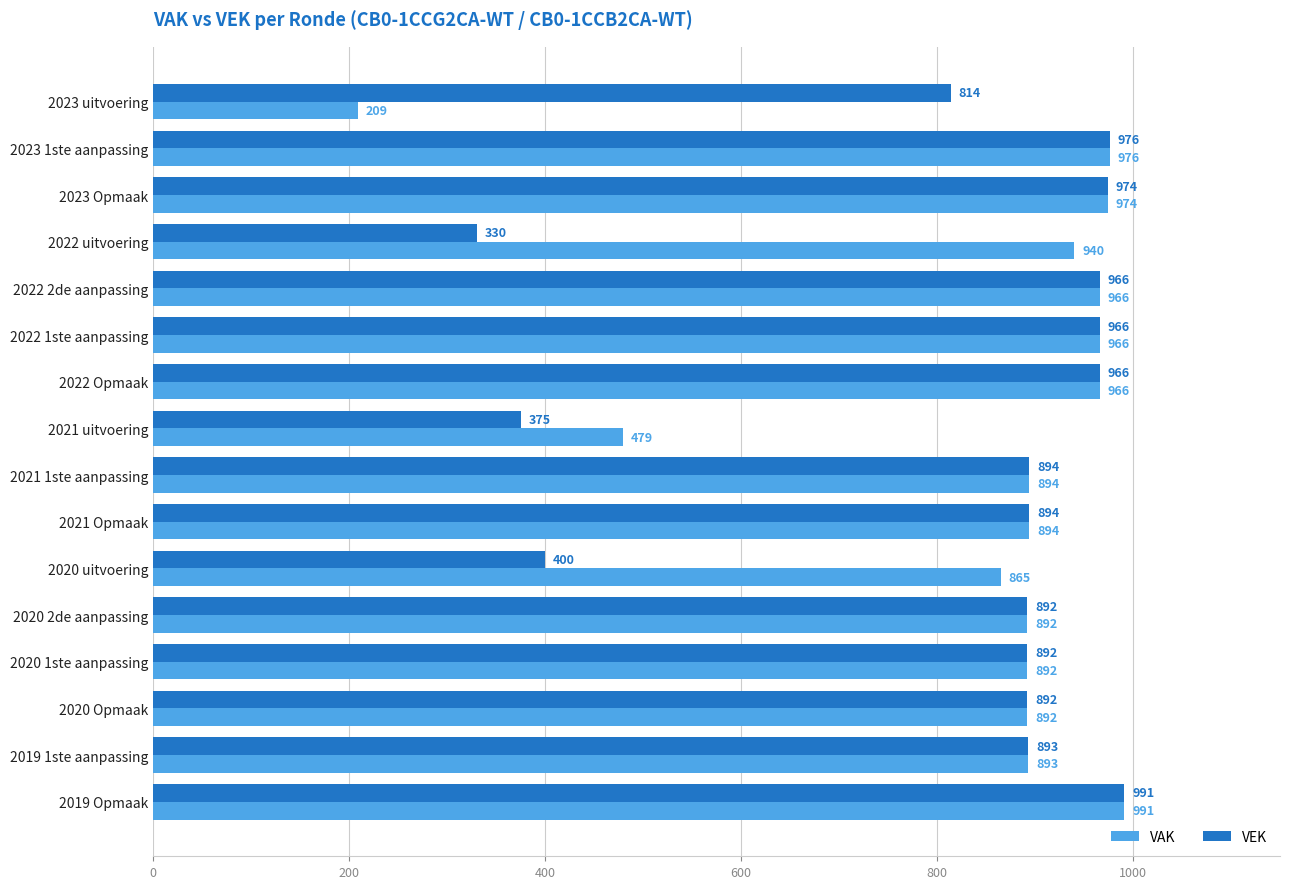

Which series has the largest range (max minus min)?

VAK